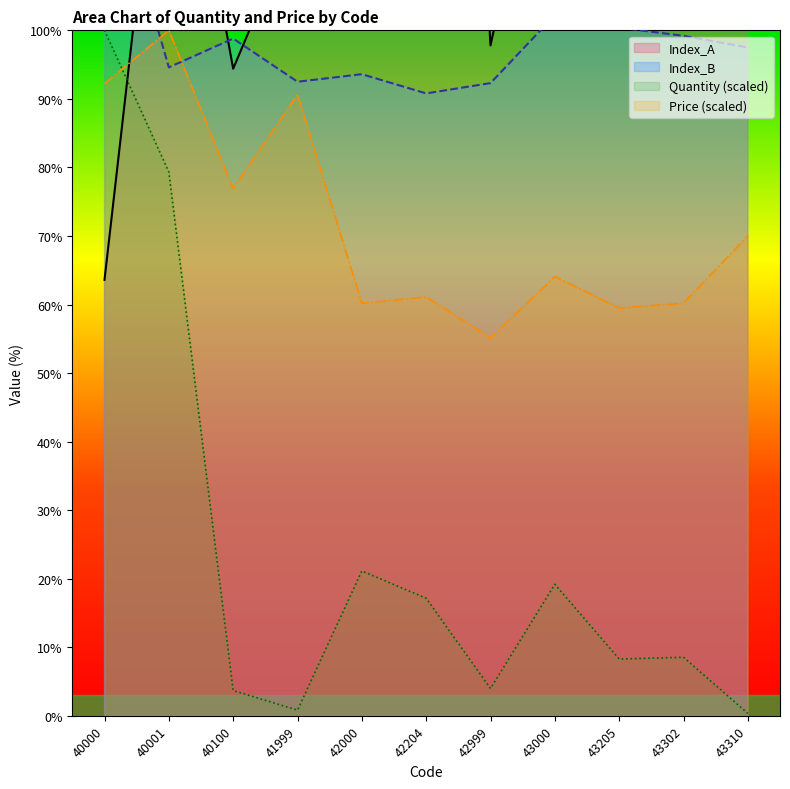

At how many categories does at least one series exceed 18?

11